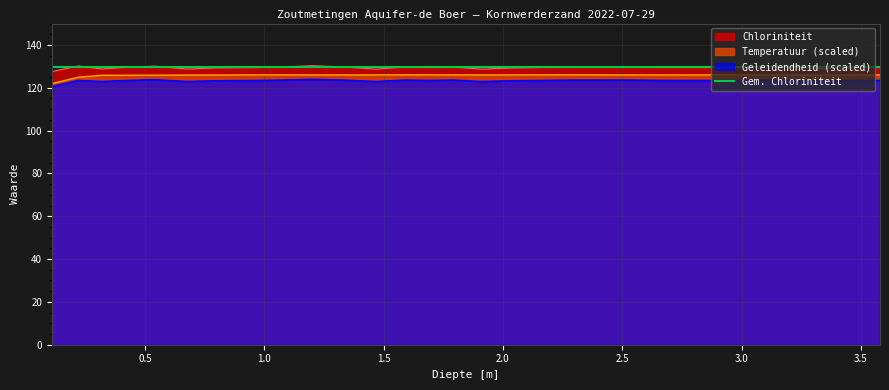

True or false: Chloriniteit and Geleidendheid intersect in this chart.

False